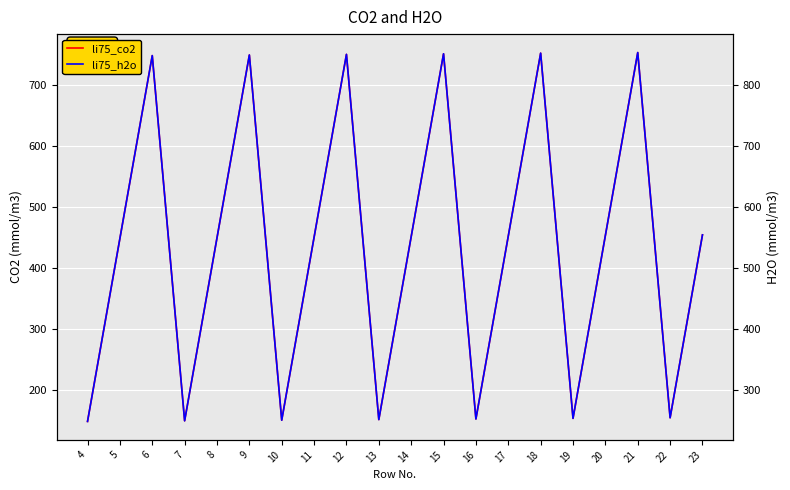

Count the number of categories in the chart.

20